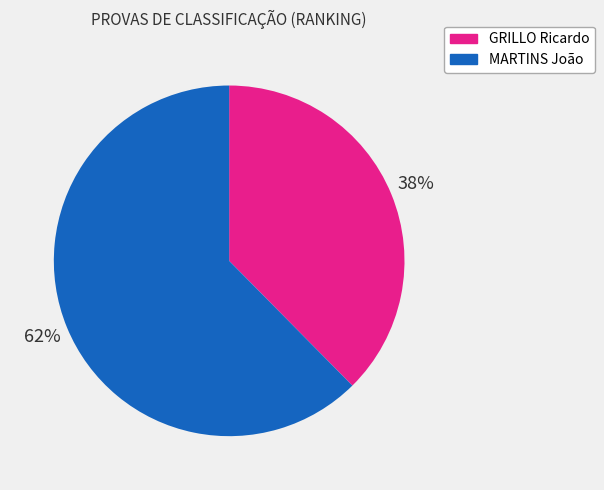

Approximately how many times larger is the value at GRILLO Ricardo compared to MARTINS João?

0.6